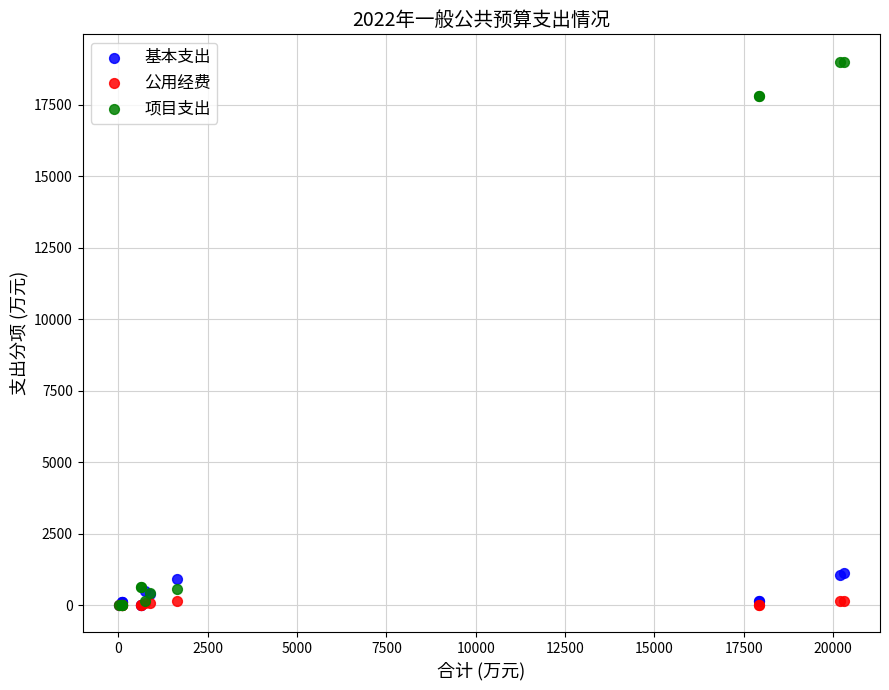

Which series has the widest spread of Y values?

项目支出